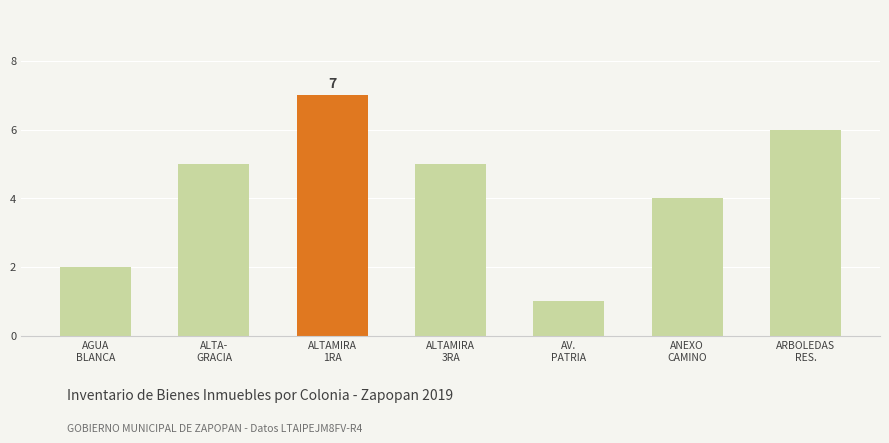

What is the sum of the values at AV.
PATRIA and AGUA
BLANCA?

3